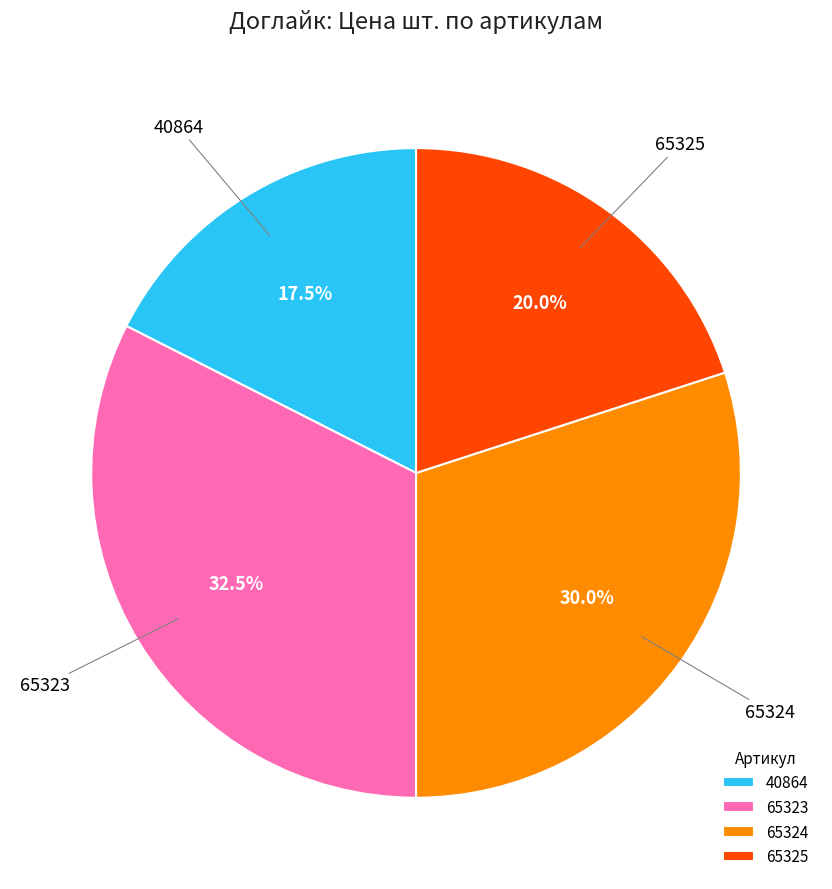

Which category has the smallest portion of the pie?

40864